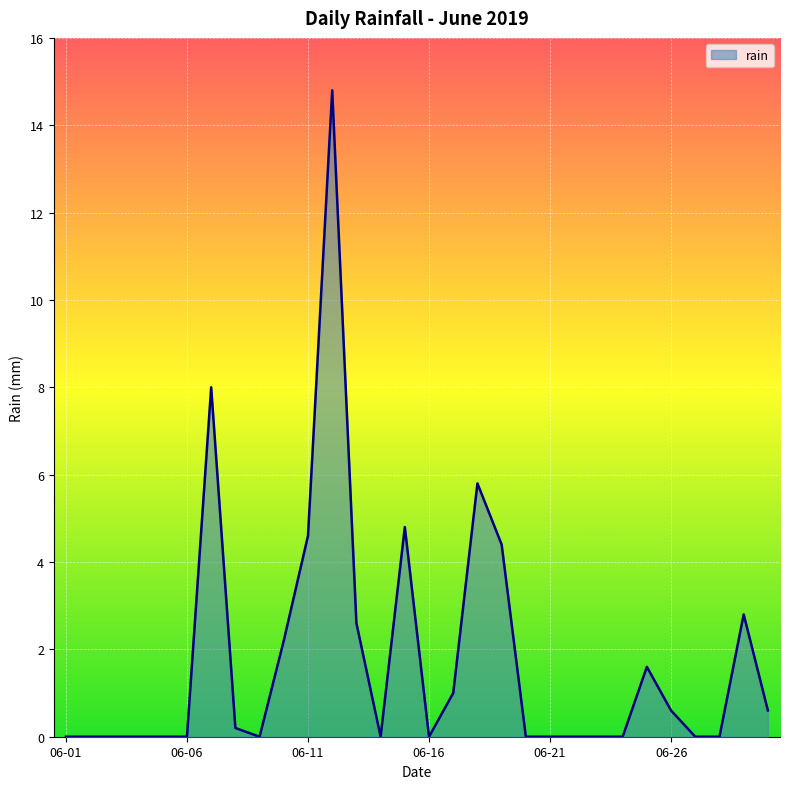

What is the difference between the maximum and minimum values?

14.8